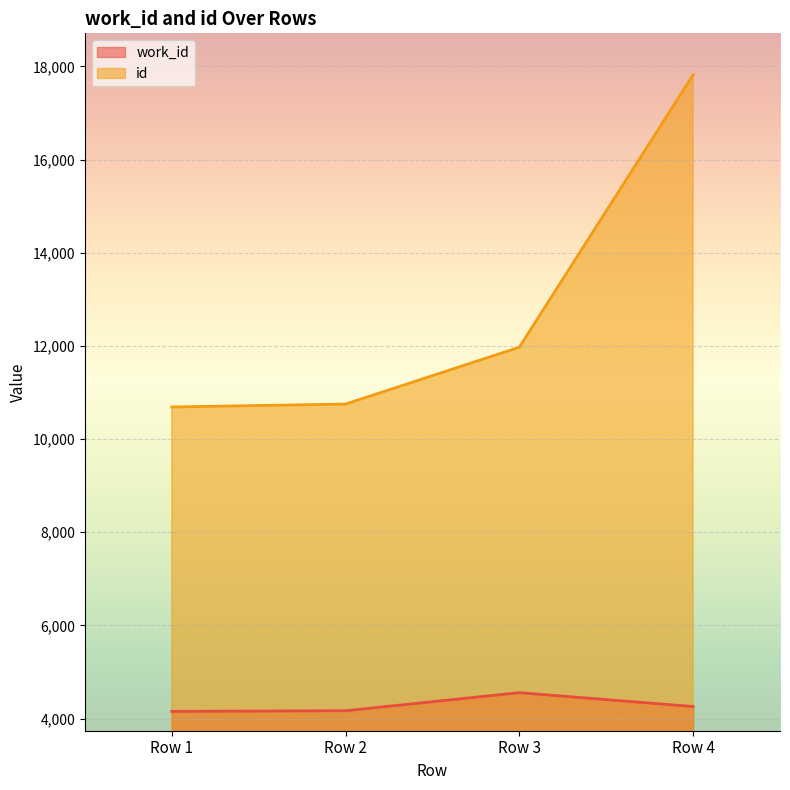

What is the sum of all id values?

51229